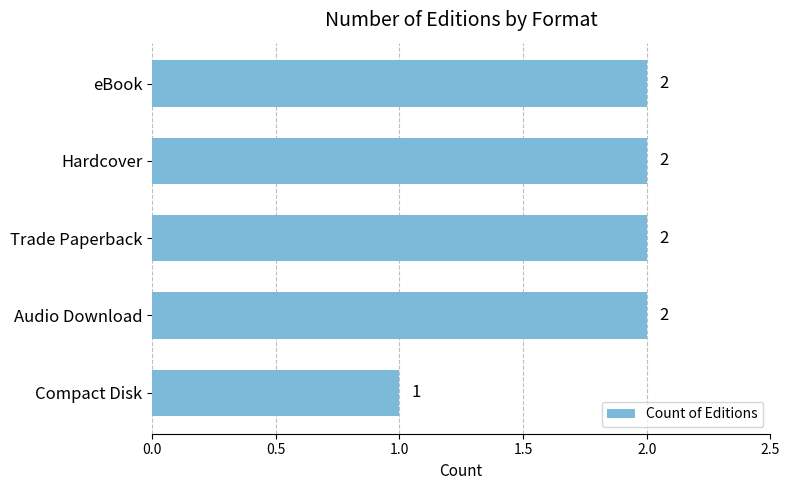

What is the value of the 3rd bar from the top?

2